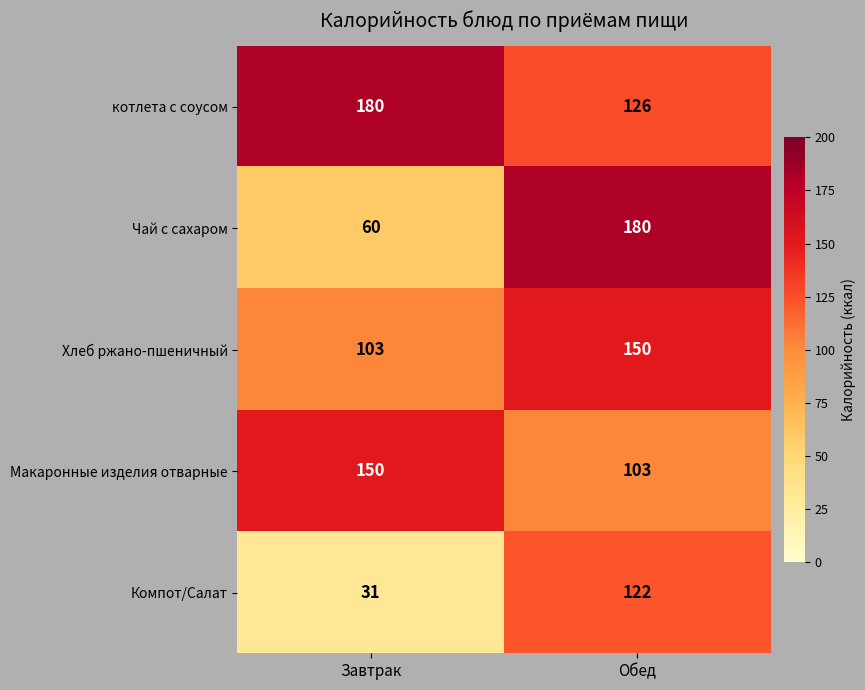

The Макаронные изделия отварные series shows 168 at Обед. True or false?

False